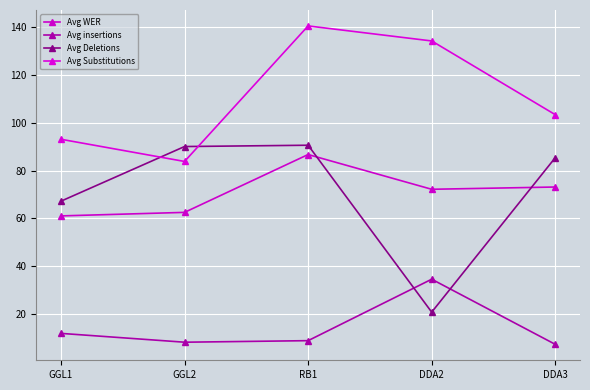

How many data points in Avg Substitutions are above 103?

3